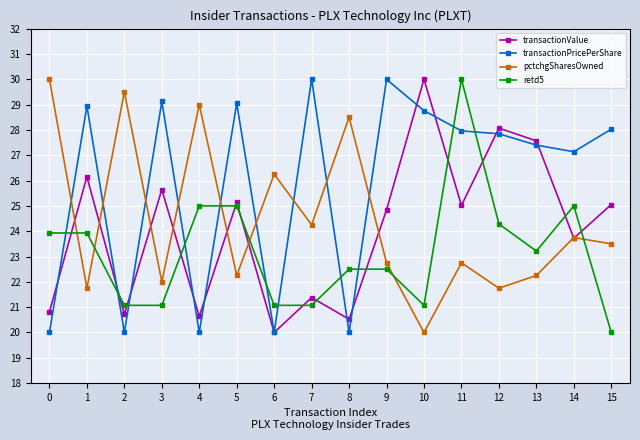

What is the difference between the maximum and second lowest values in the transactionValue series?

9.5